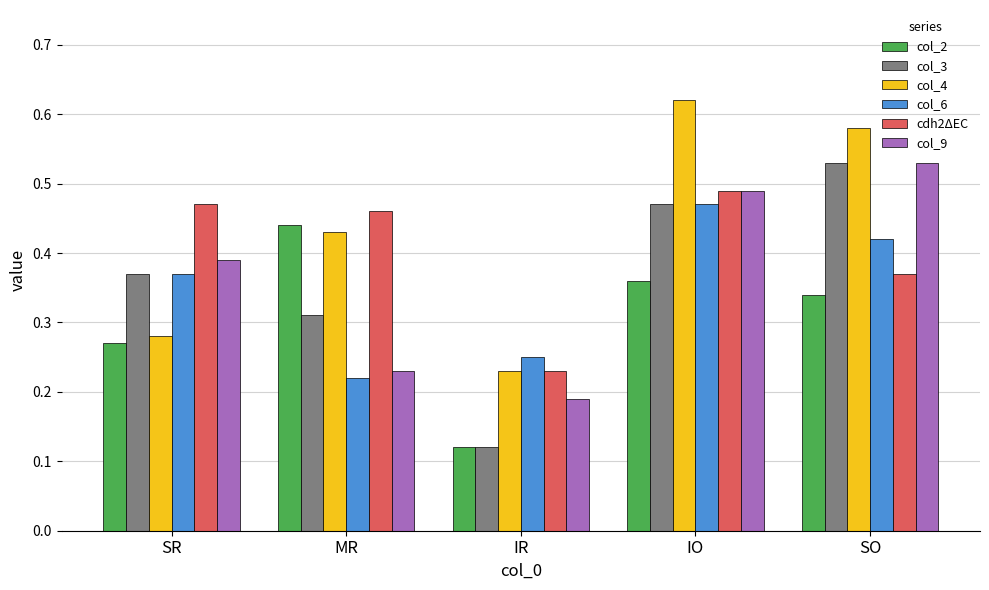

What is the sum of all col_9 values?

1.8